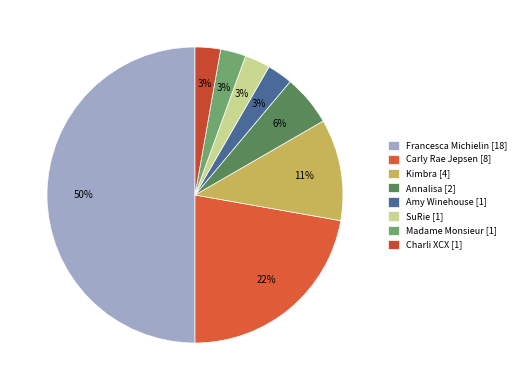

How many slices are in this pie chart?

8